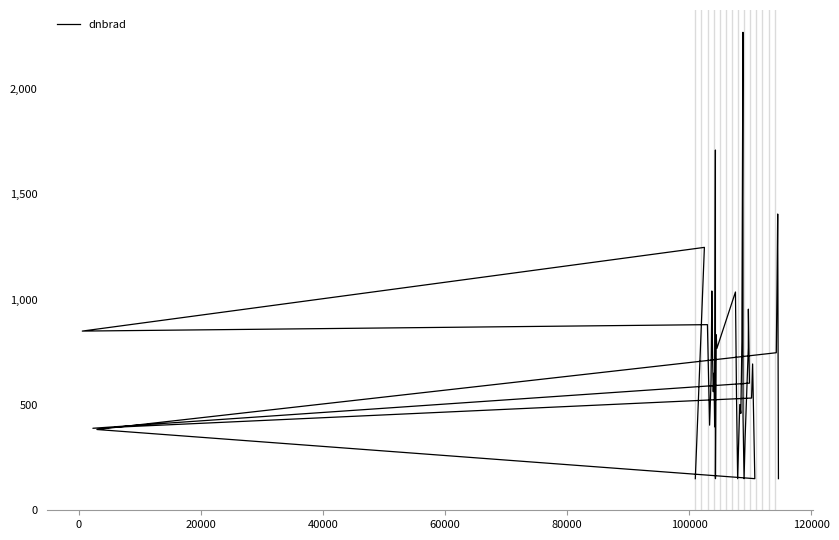

True or false: there are more than 1 points higher than both neighbors.

True